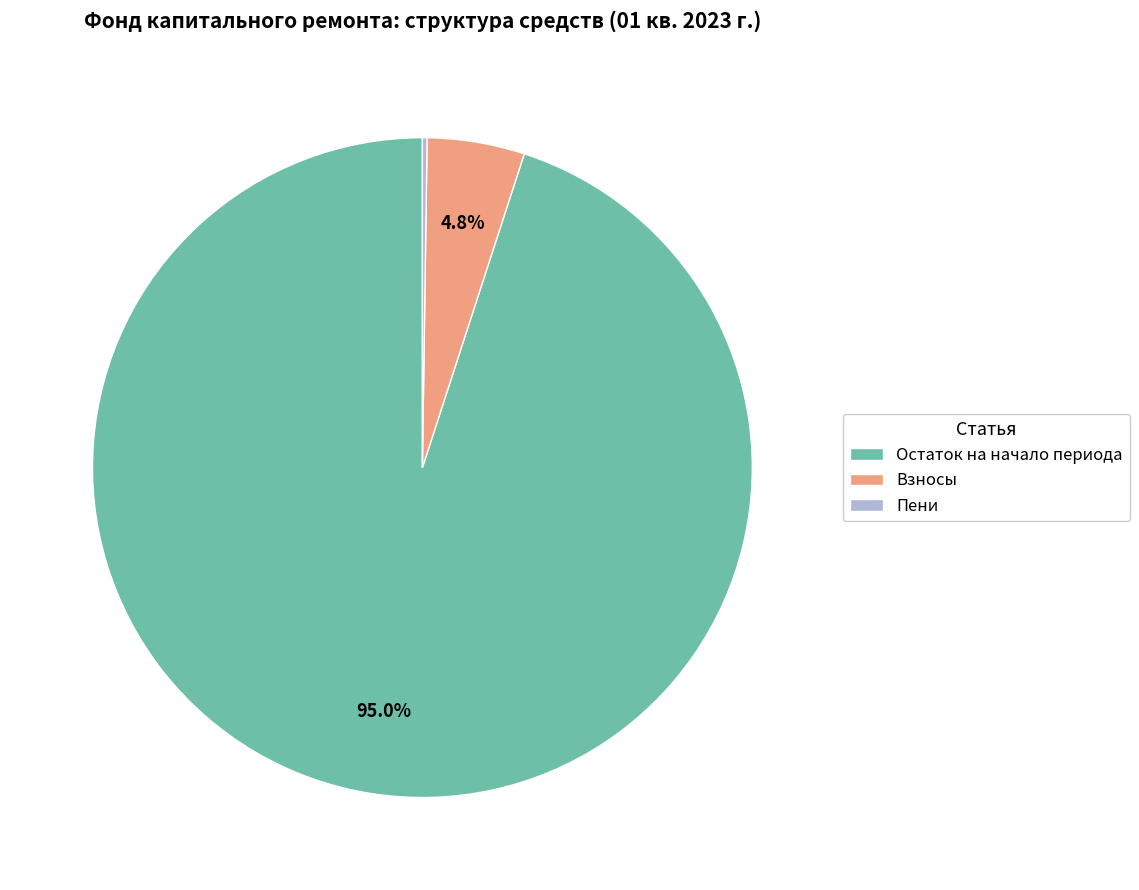

Is there any slice that represents more than half of the pie?

Yes